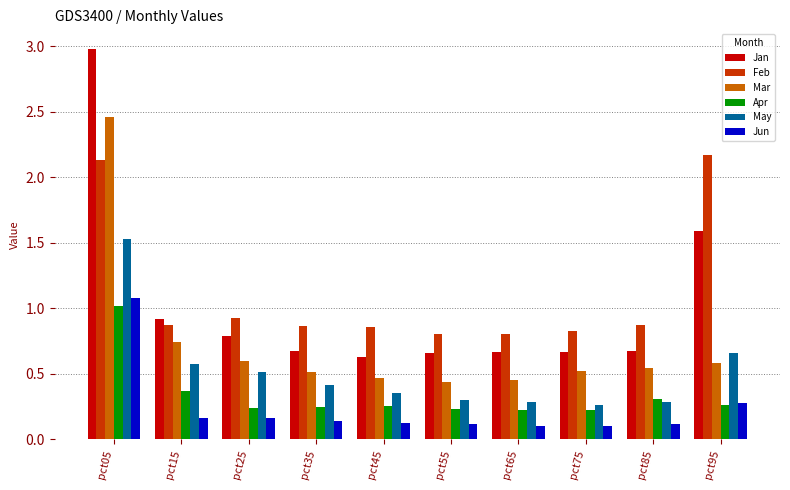

Which series has the widest spread of values?

Jan